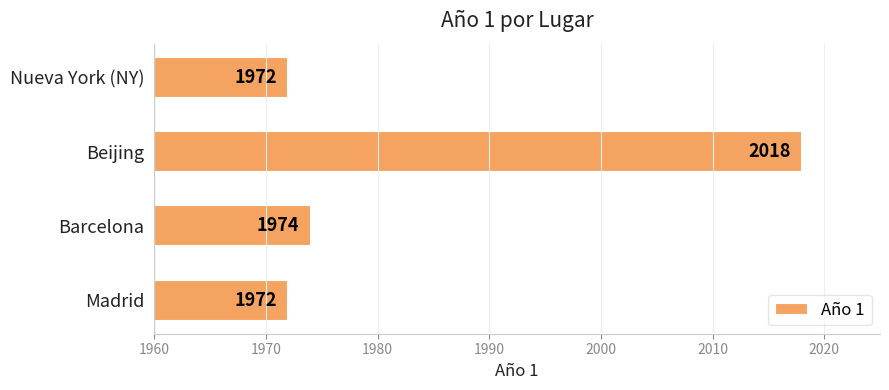

Where is the data nearest to the value 1995?

Barcelona